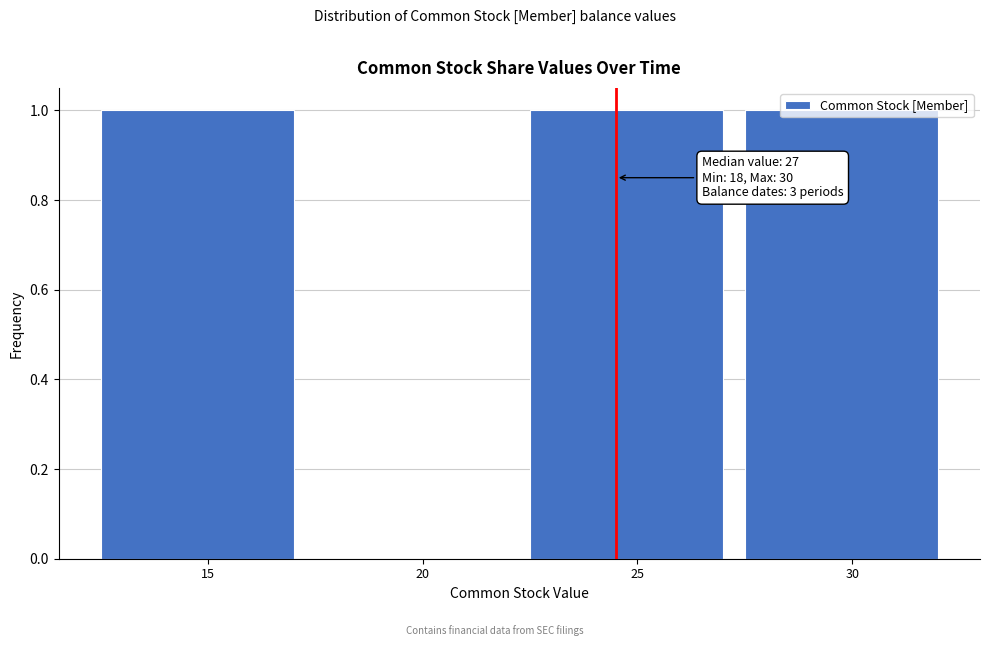

What is the sum of all values?

3